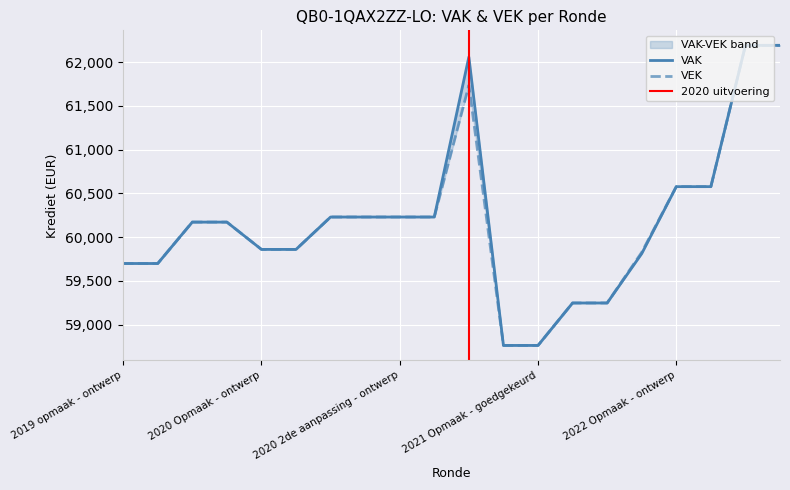

What is the sum of the VAK values at 2019 1ste aanpassing - ontwerp and 2020 uitvoering?

122230